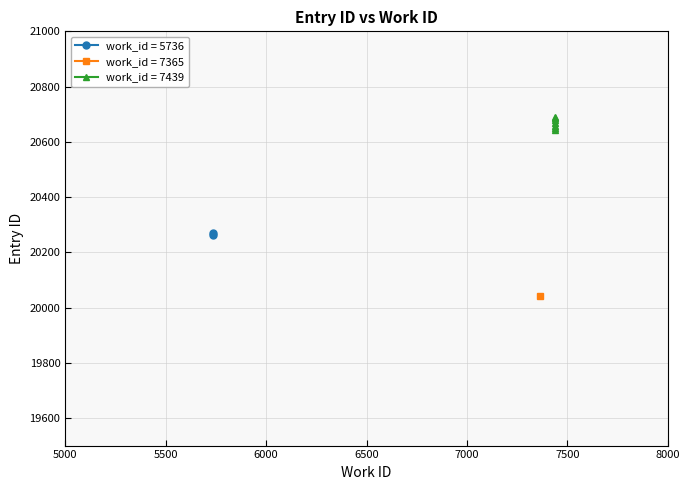

At which label is the value closest to 20365?

5736